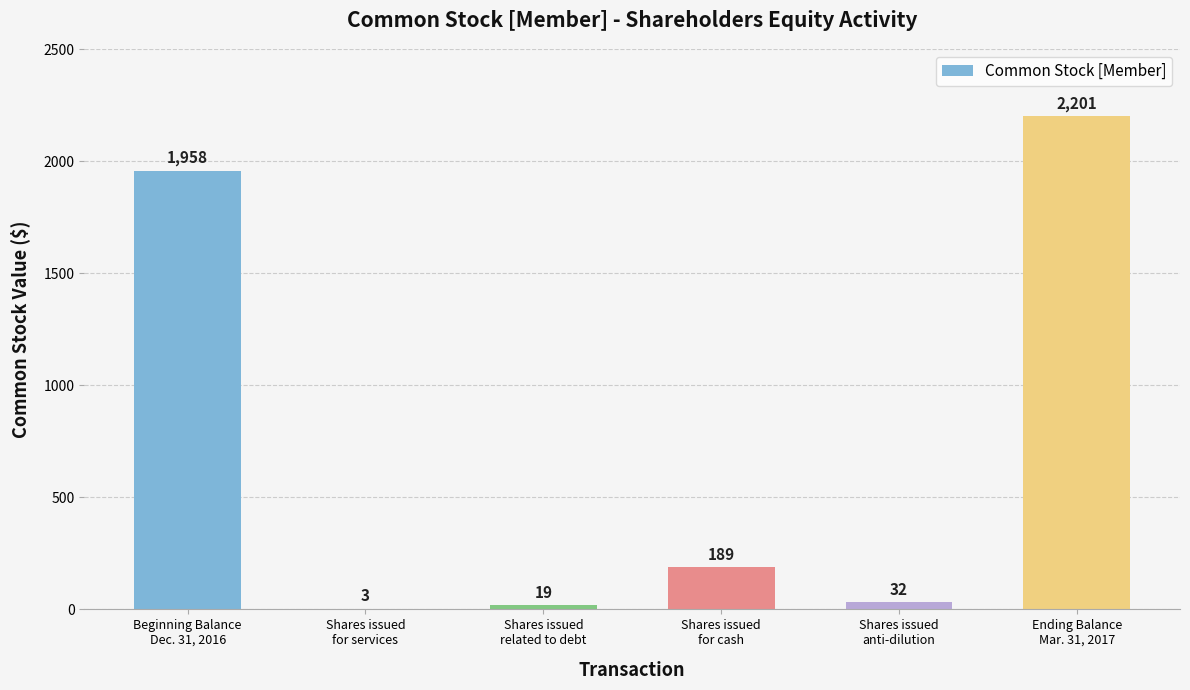

True or false: the data shows 3024 at Ending Balance
Mar. 31, 2017.

False